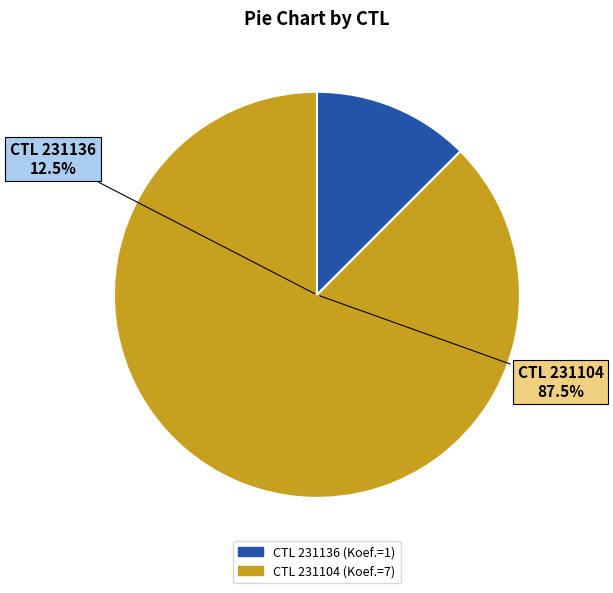

To the nearest percent, what is the difference between the largest and smallest slice percentages?

75%